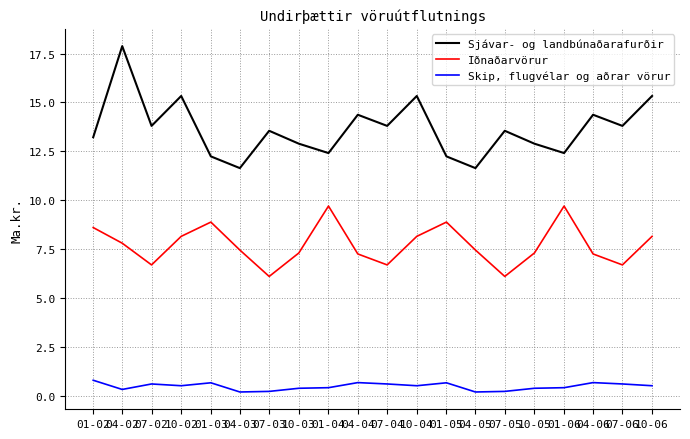

True or false: Skip, flugvélar og aðrar vörur and Sjávar- og landbúnaðarafurðir intersect in this chart.

False